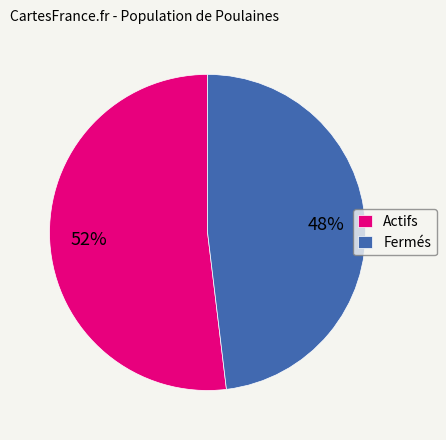

Does Fermés account for over 50% of the chart?

No